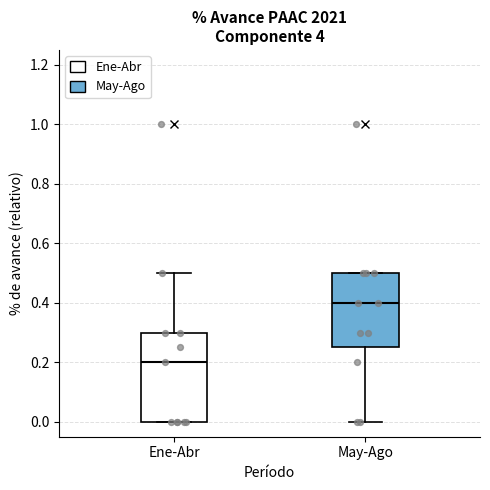

Where is the lower edge of the box for May-Ago on the y-axis? The values are not printed on the chart, so give them approximately, as read against the axis.

0.26